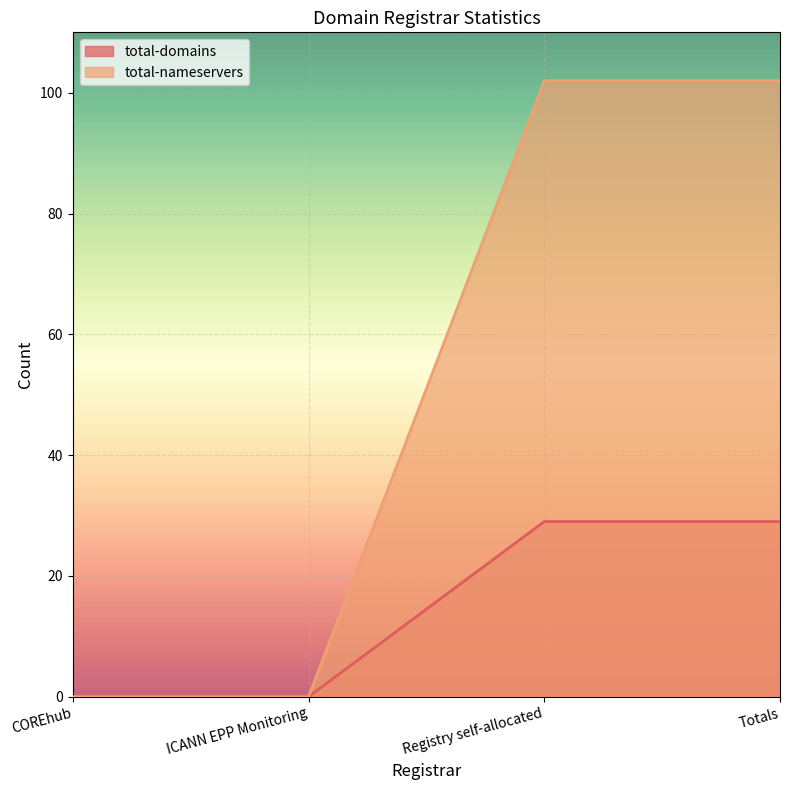

How many total-nameservers values are between 0 and 102?

4